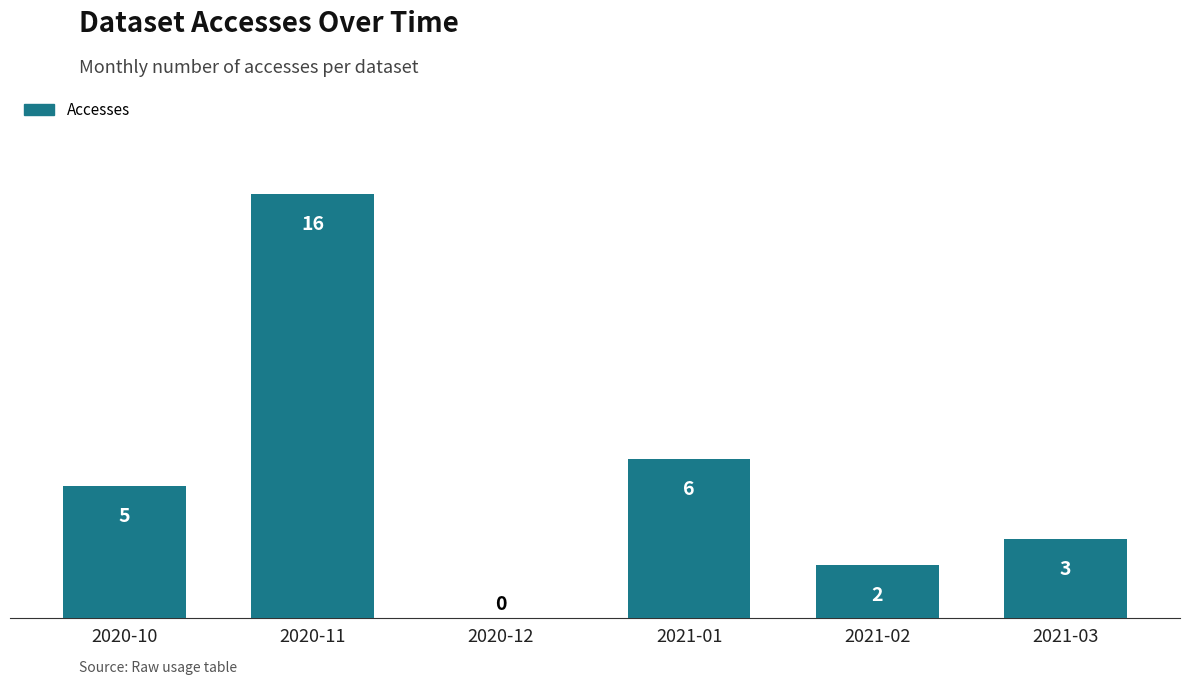

Between 2021-02 and 2020-10, which is larger?

2020-10